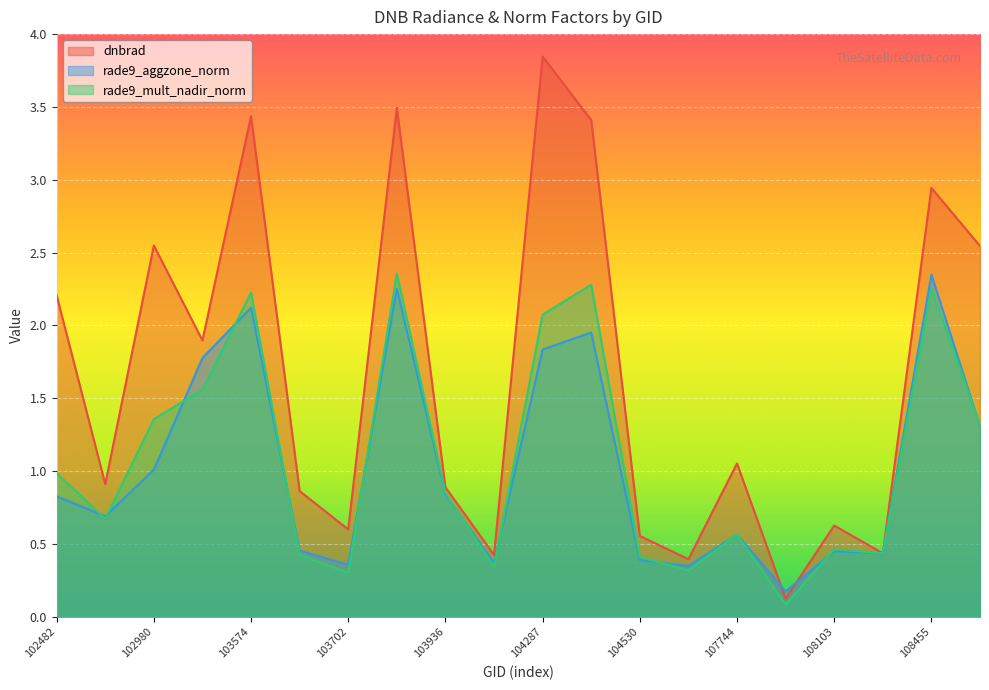

How many interior local valleys does the dnbrad series have?

7